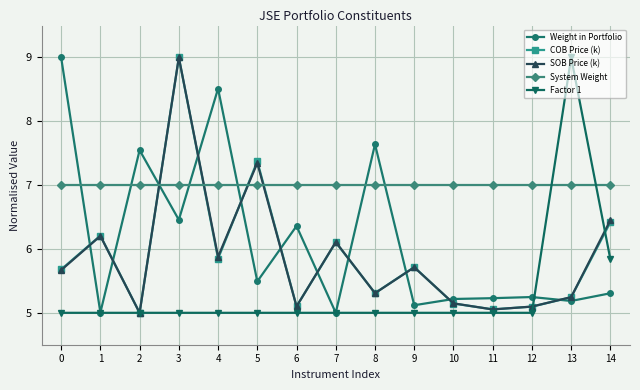

What is the total value across all series at 9?

28.5